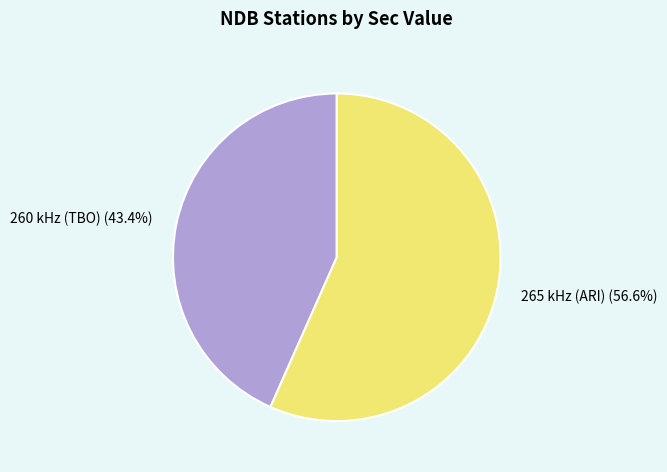

Does 260 kHz (TBO) represent more than half of the total?

No